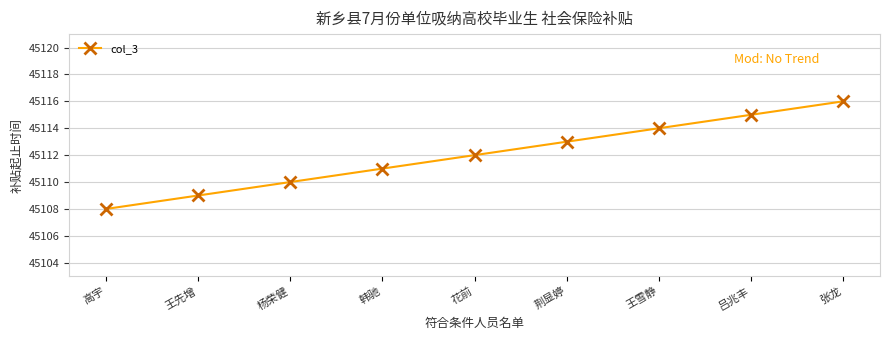

Read the value at 杨荣健.

45110